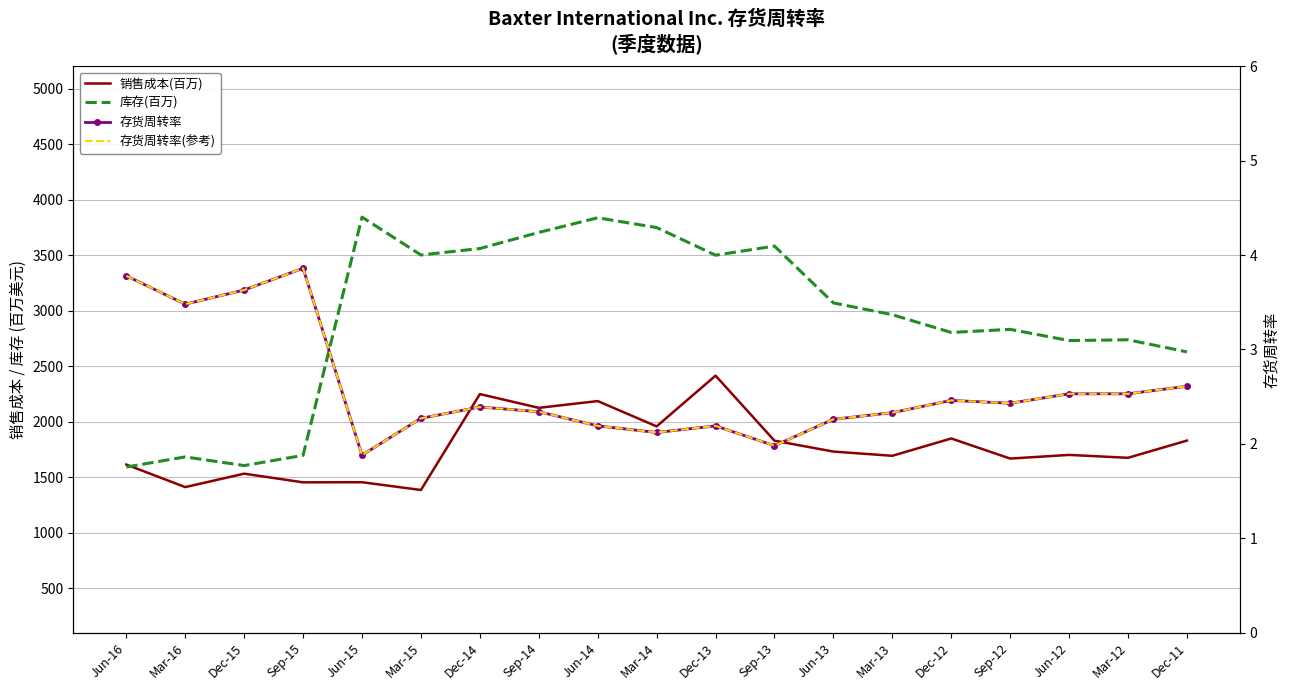

Where is the first local maximum for 存货周转率?

Sep-15